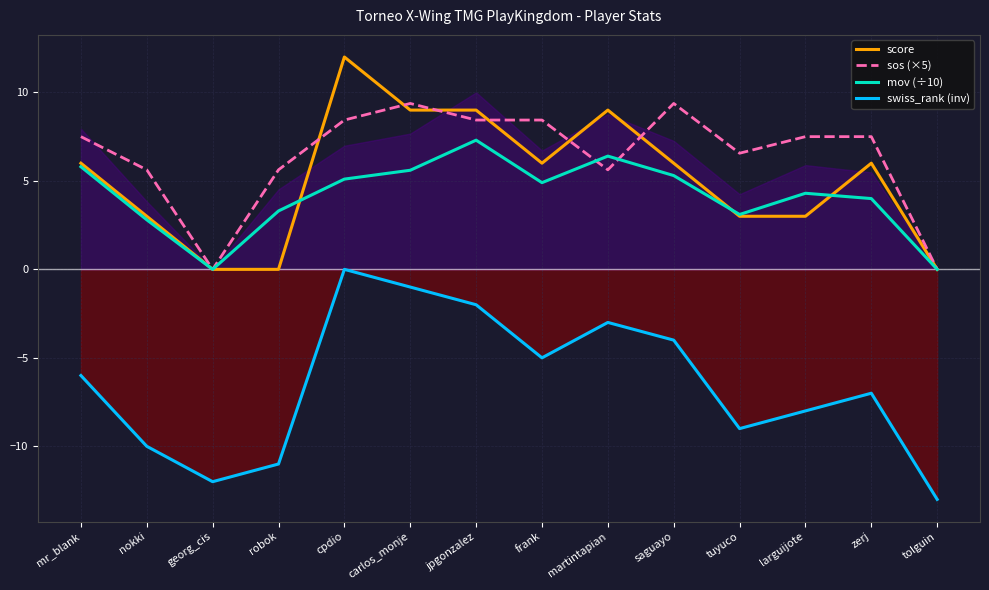

What are all the series names shown in the legend?

score, sos (×5), mov (÷10), swiss_rank (inv)